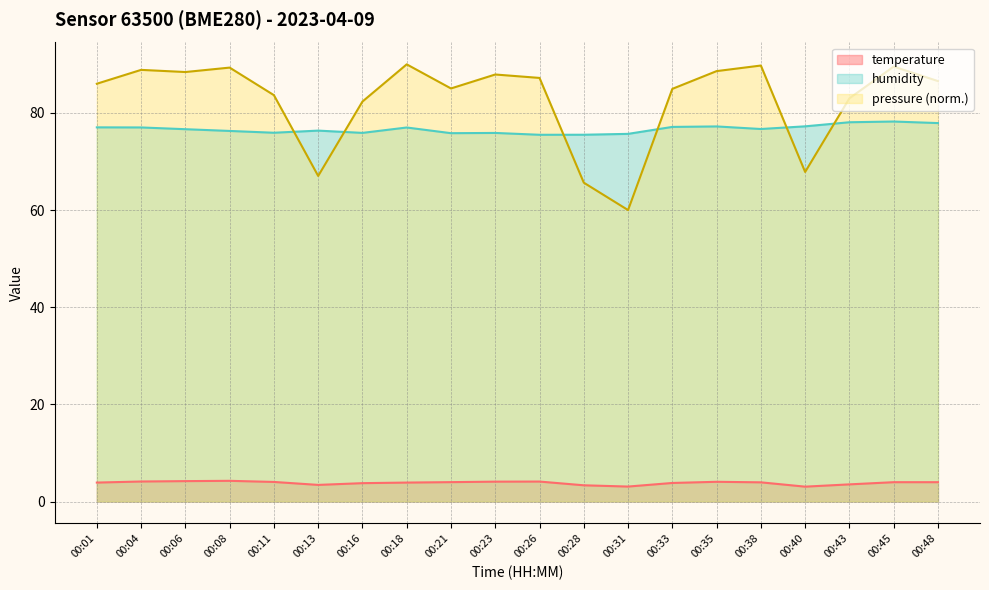

Which series has the largest range (max minus min)?

pressure (norm.)